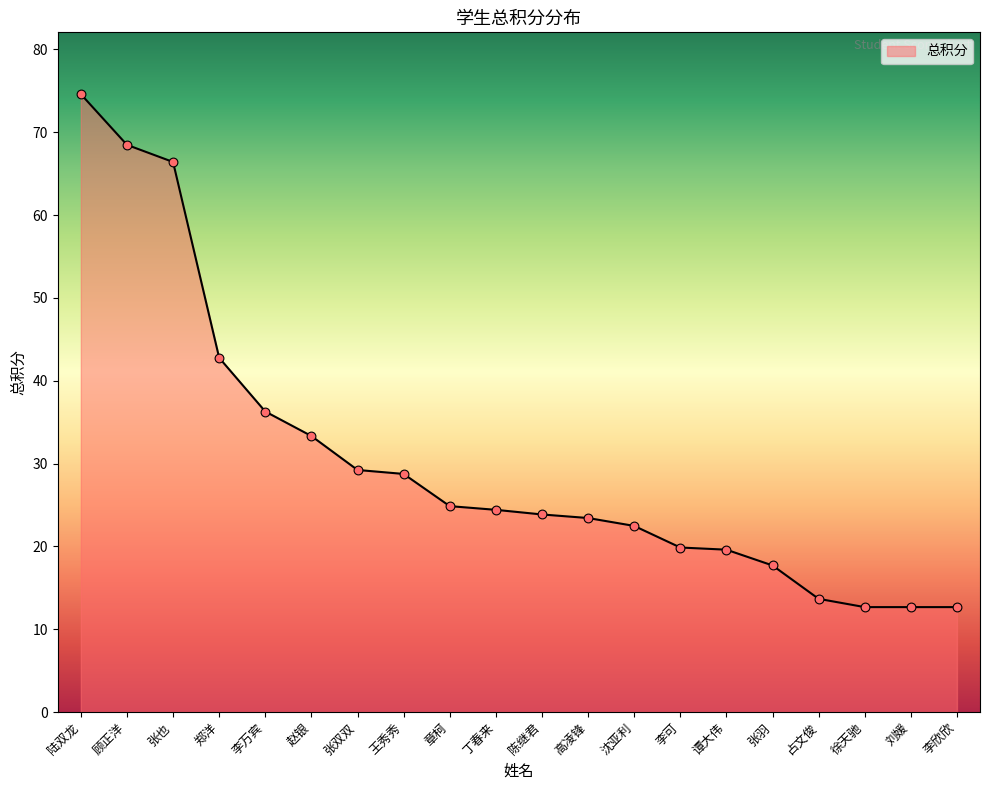

What is the change in value from 张双双 to 章柯?

-4.4